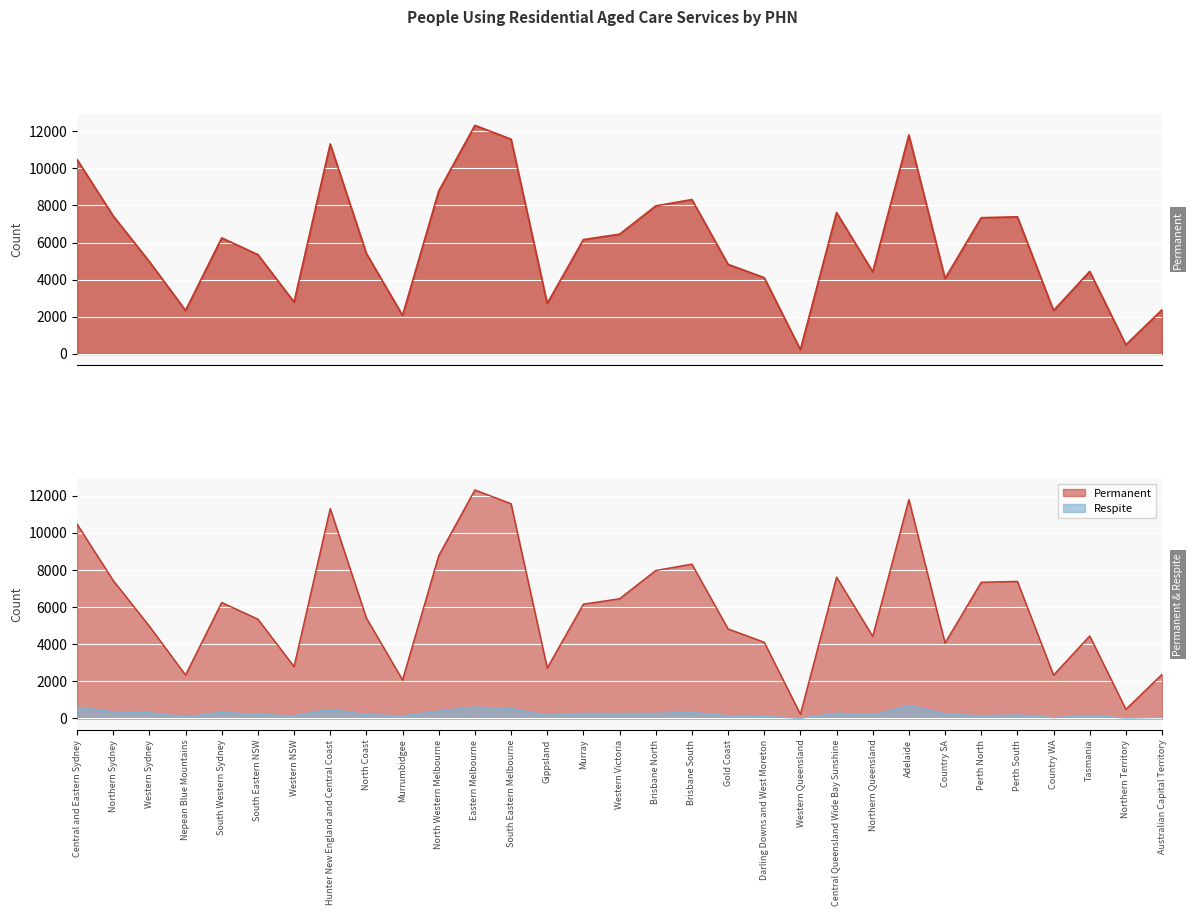

True or false: Permanent and Respite intersect in this chart.

False